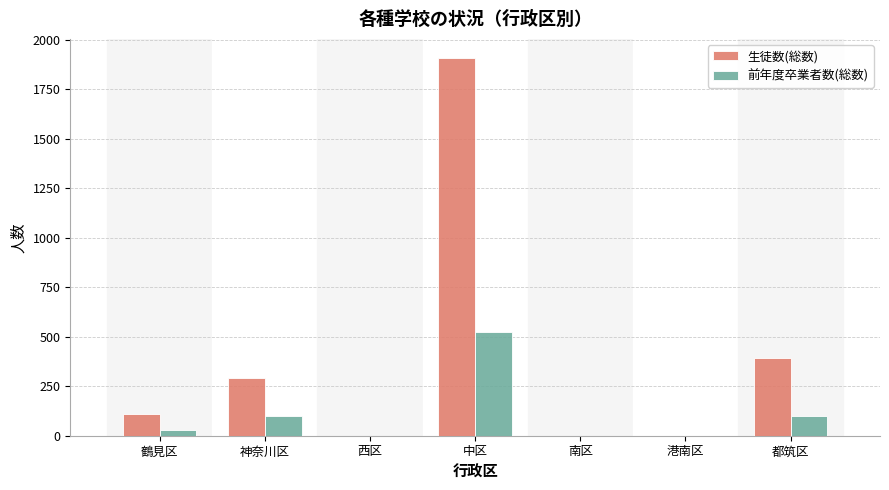

Are the bars grouped side by side (vs. stacked)?

Yes